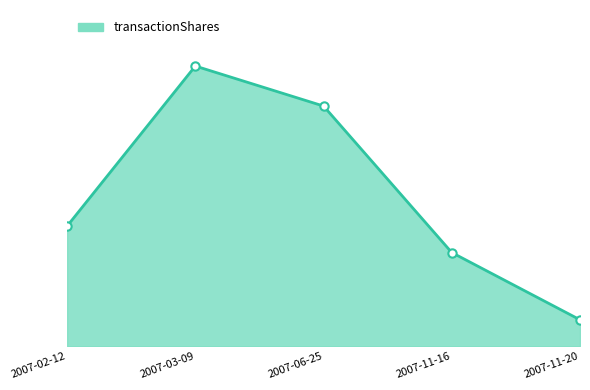

Does the chart have visible grid lines?

No